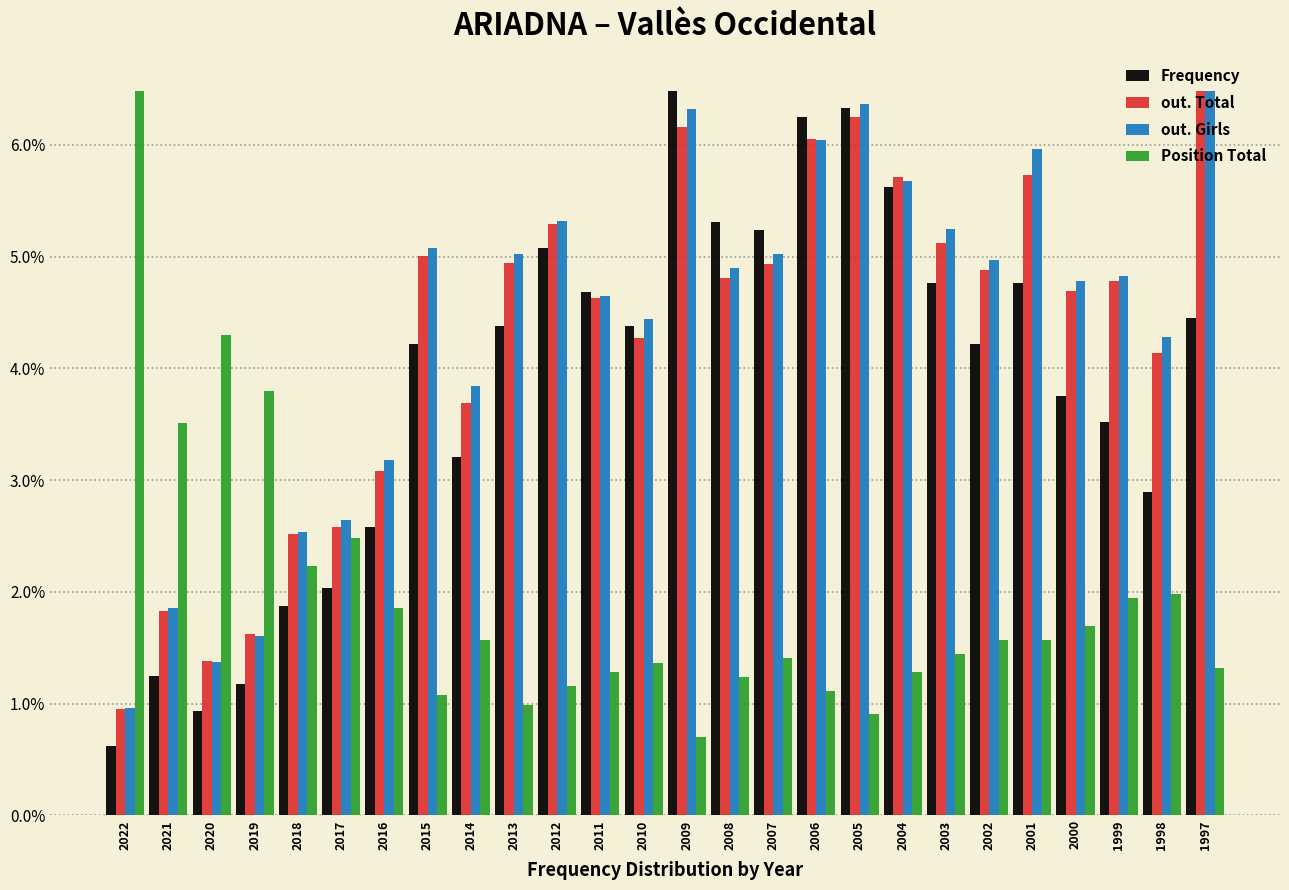

What is the total value across all series at 2022?

9.0